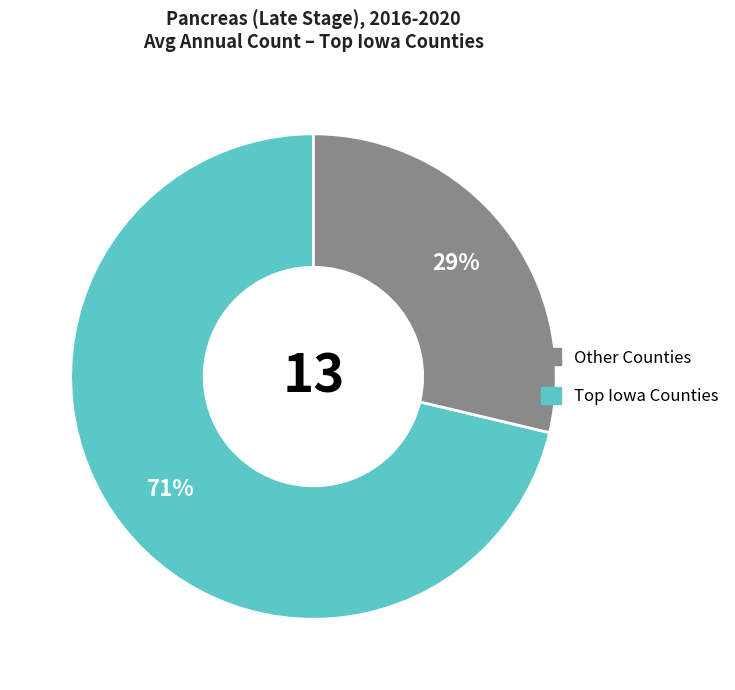

Is there any slice that represents more than half of the pie?

Yes